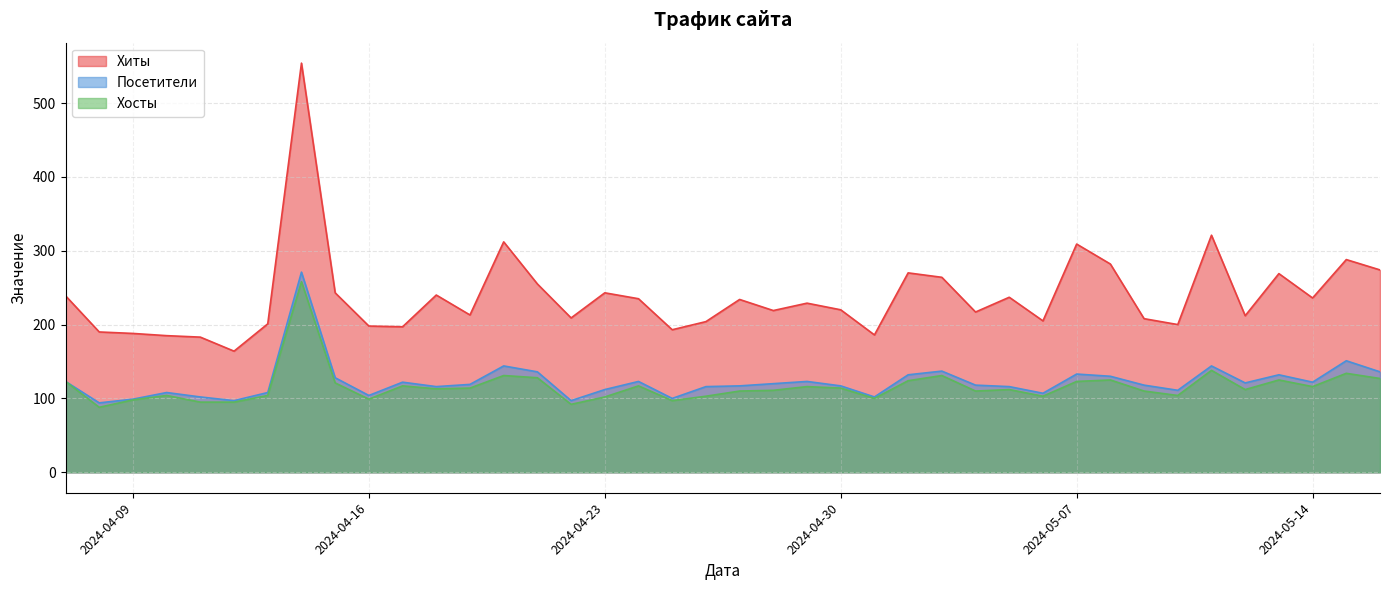

True or false: Хосты and Хиты cross at least once.

False